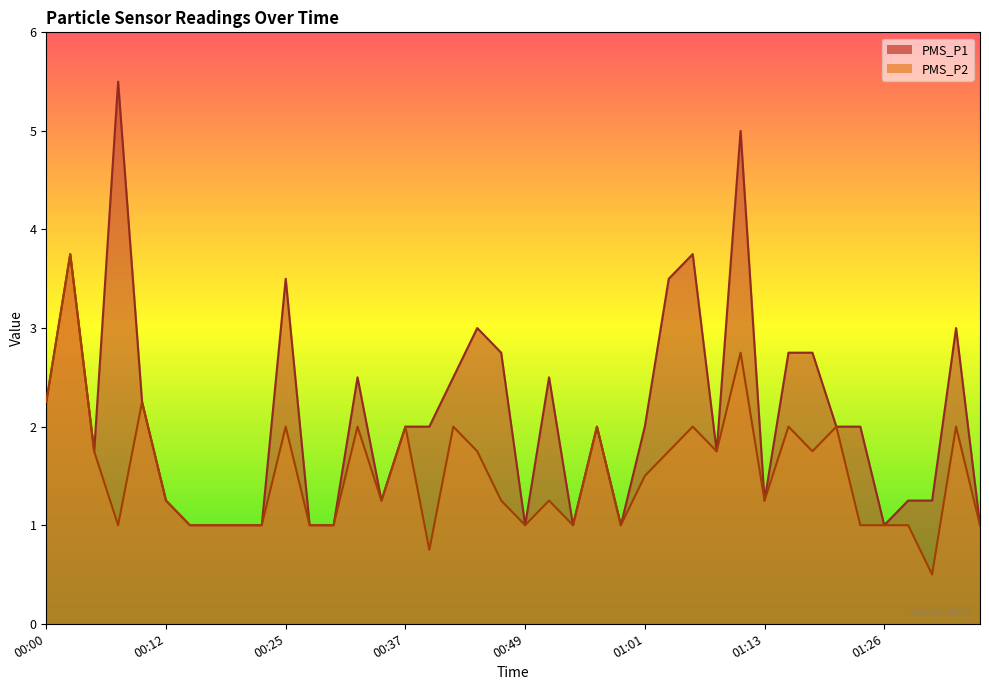

At 01:16, list the series in order from largest to smallest.

PMS_P1, PMS_P2